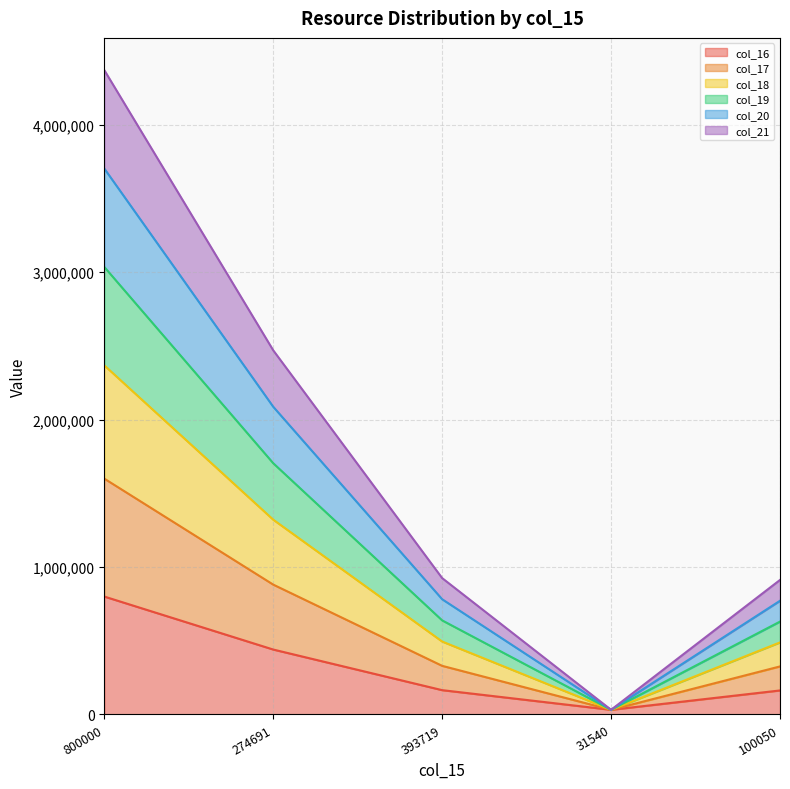

What position from the right is 800000?

5